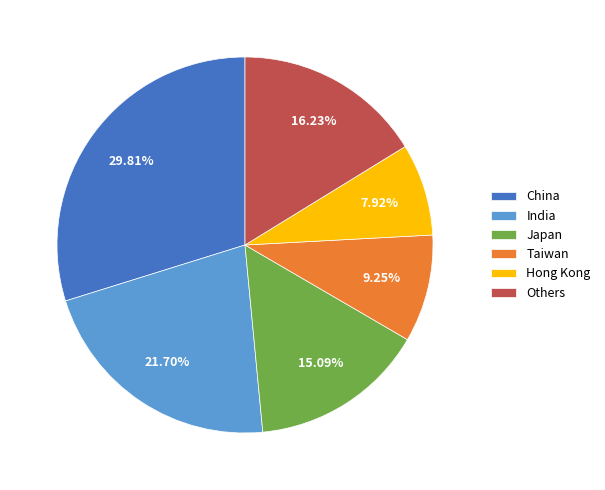

Which slice is the largest?

China